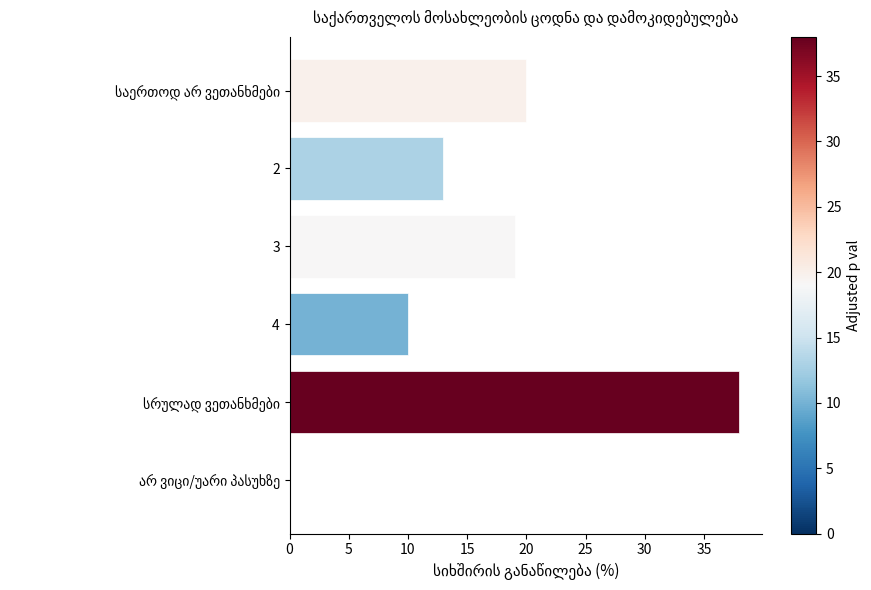

What is the sum of all values?

100